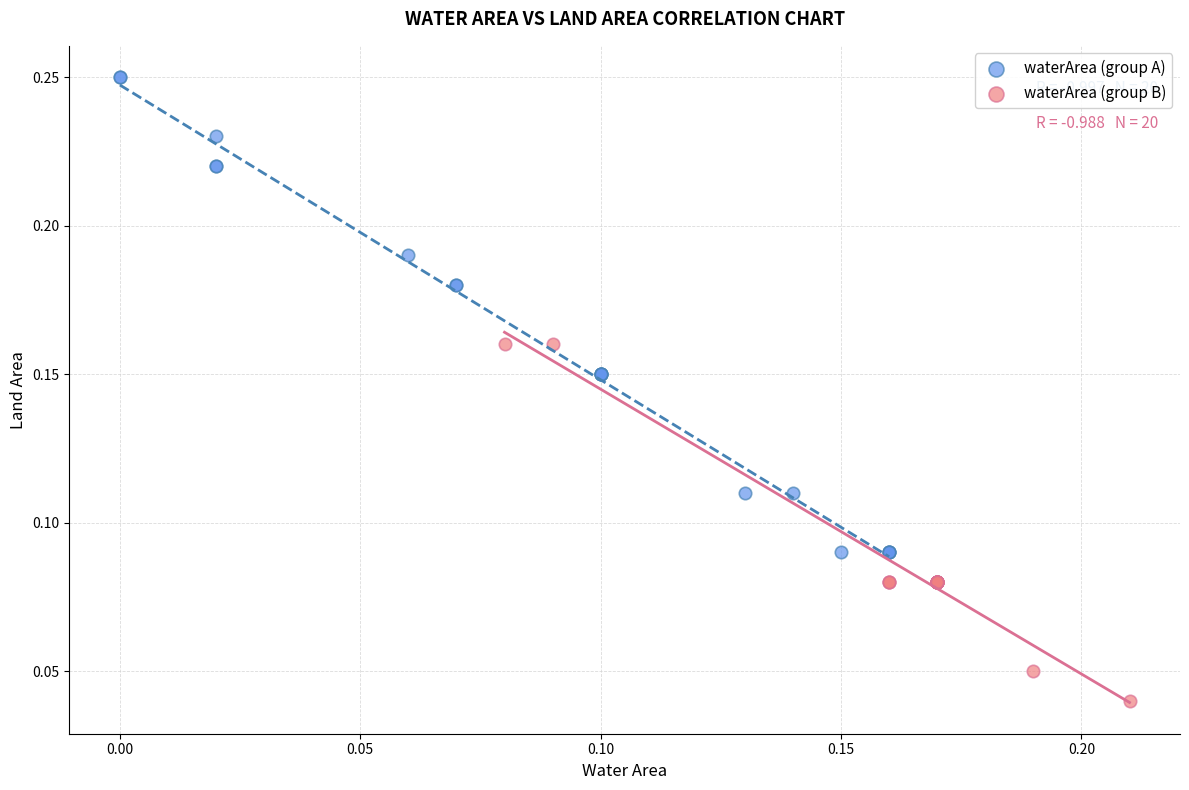

What are all the series names shown in the legend?

waterArea (group A), waterArea (group B)